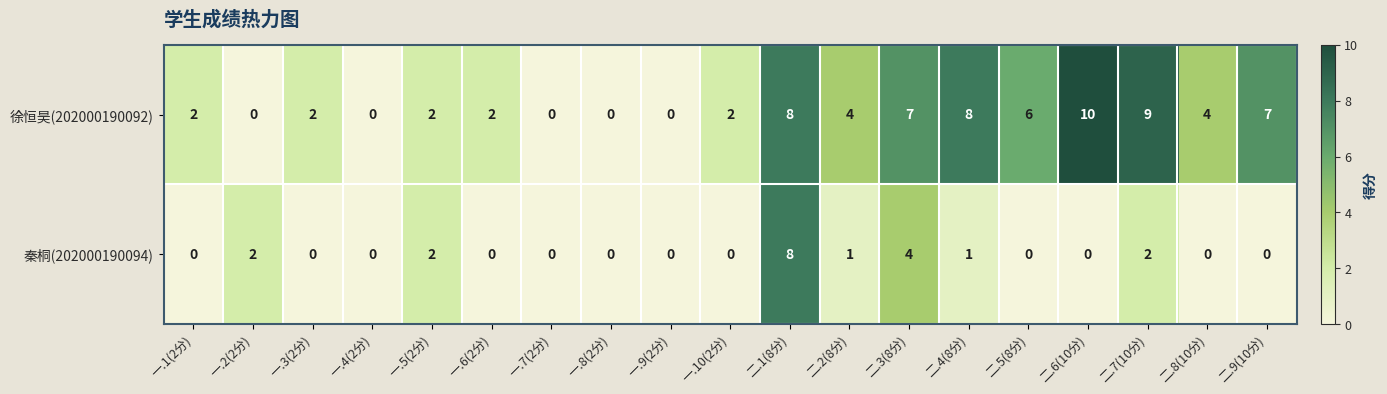

Rank the series at 二.9(10分) from lowest to highest value.

秦桐(202000190094), 徐恒昊(202000190092)